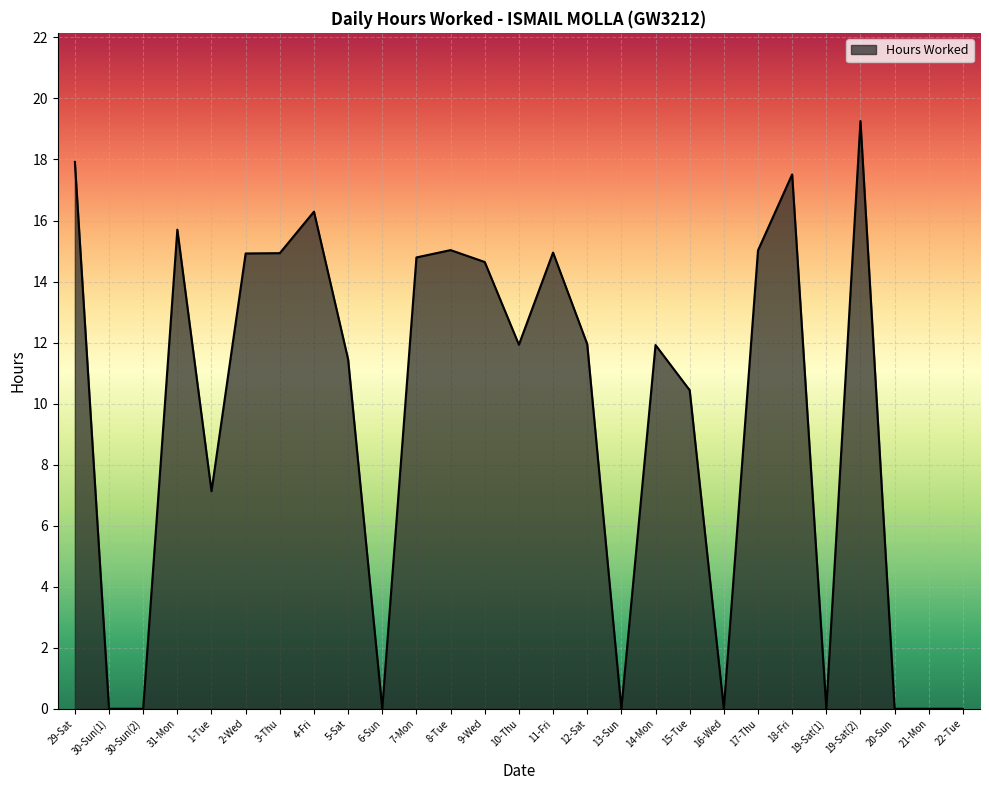

Is it true that the value at 21-Mon is 8.0?

False